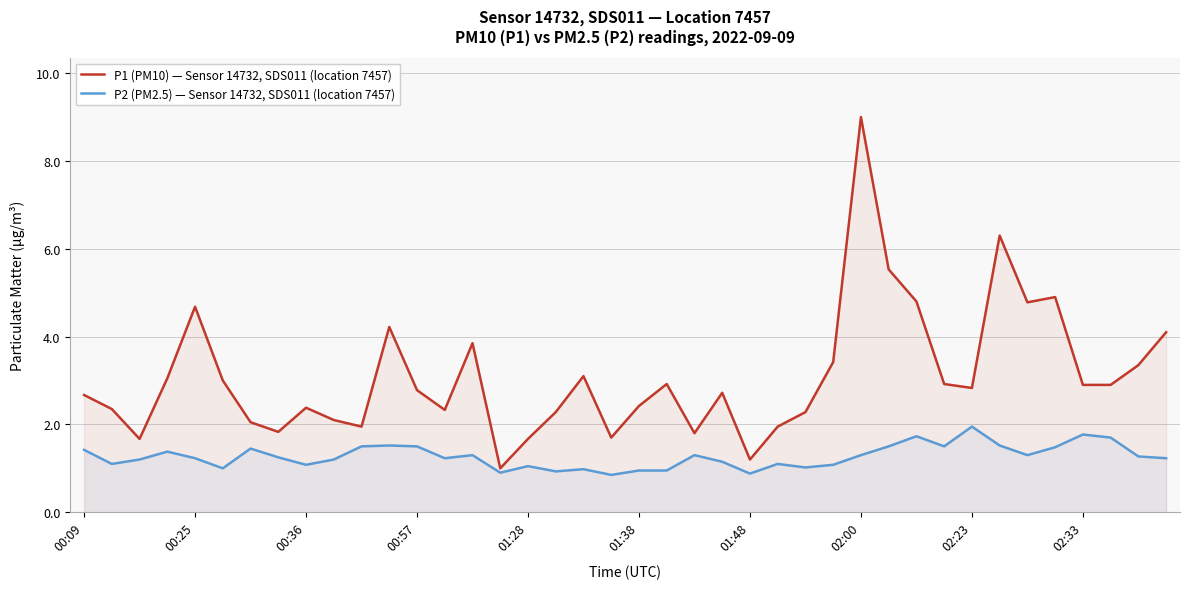

True or false: P1 (PM10) — Sensor 14732, SDS011 (location 7457) and P2 (PM2.5) — Sensor 14732, SDS011 (location 7457) cross at least once.

False